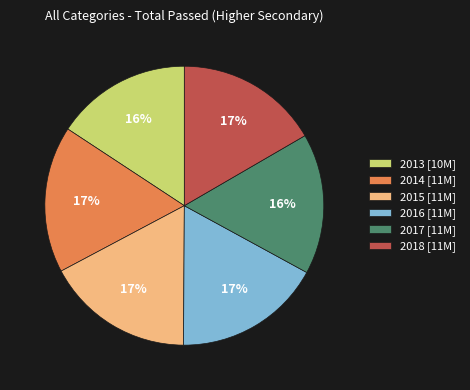

True or false: 2014 [11M] accounts for 23% of the total.

False